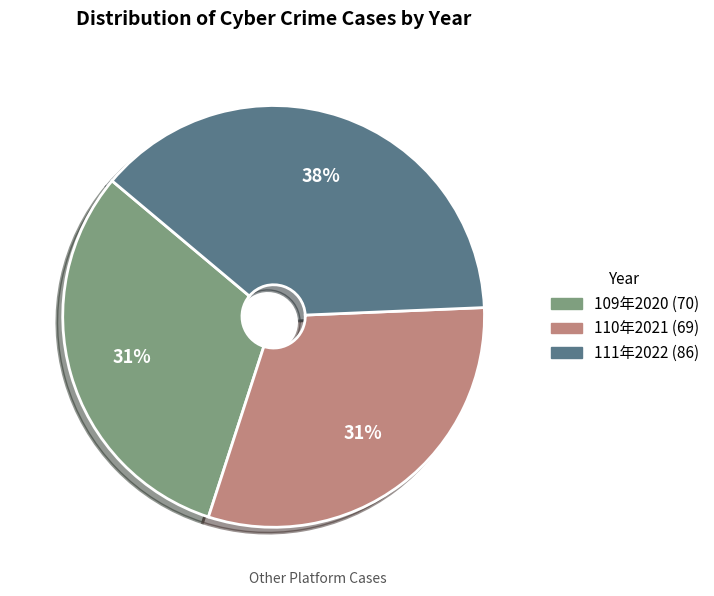

To the nearest percent, what percentage of the pie is 111年2022?

38%